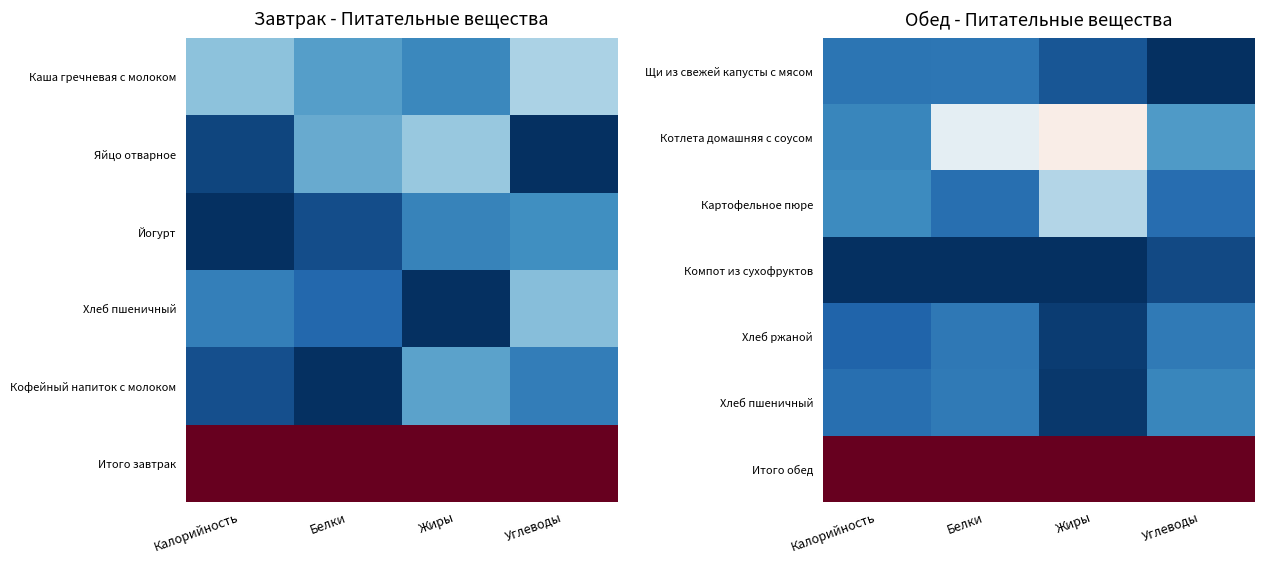

The Картофельное пюре series shows 0.0 at Белки. True or false?

False